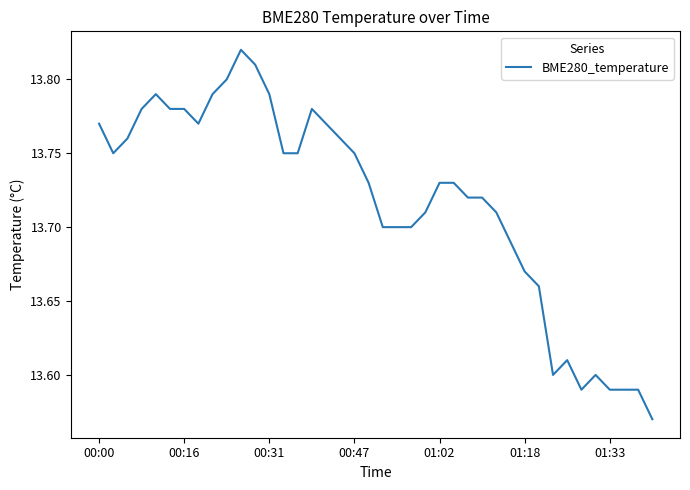

True or false: the data shows 5.7 at 01:33.

False